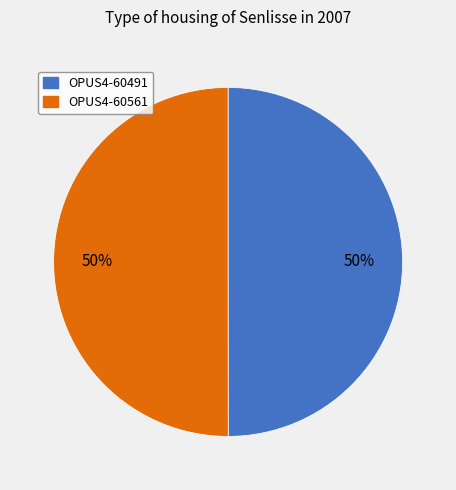

Combined, do OPUS4-60561 and OPUS4-60491 account for over 50%?

Yes